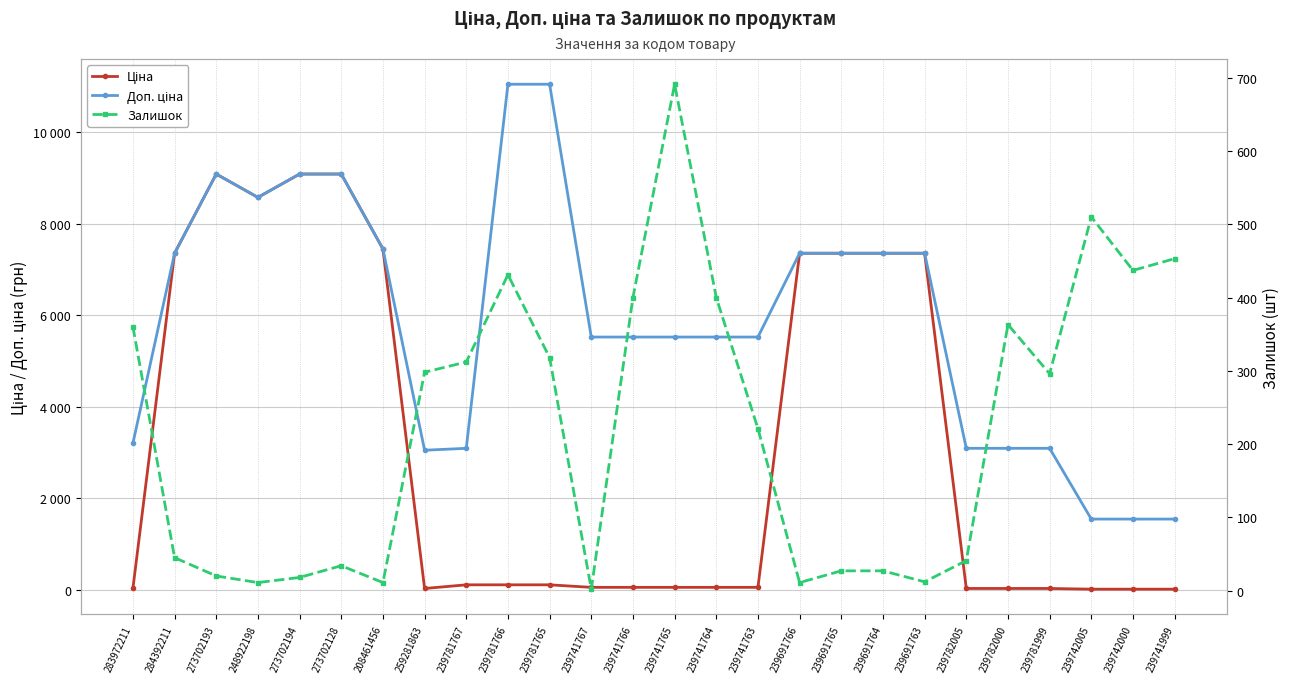

What is the spread (max minus min) of values at 284392211?

7315.2